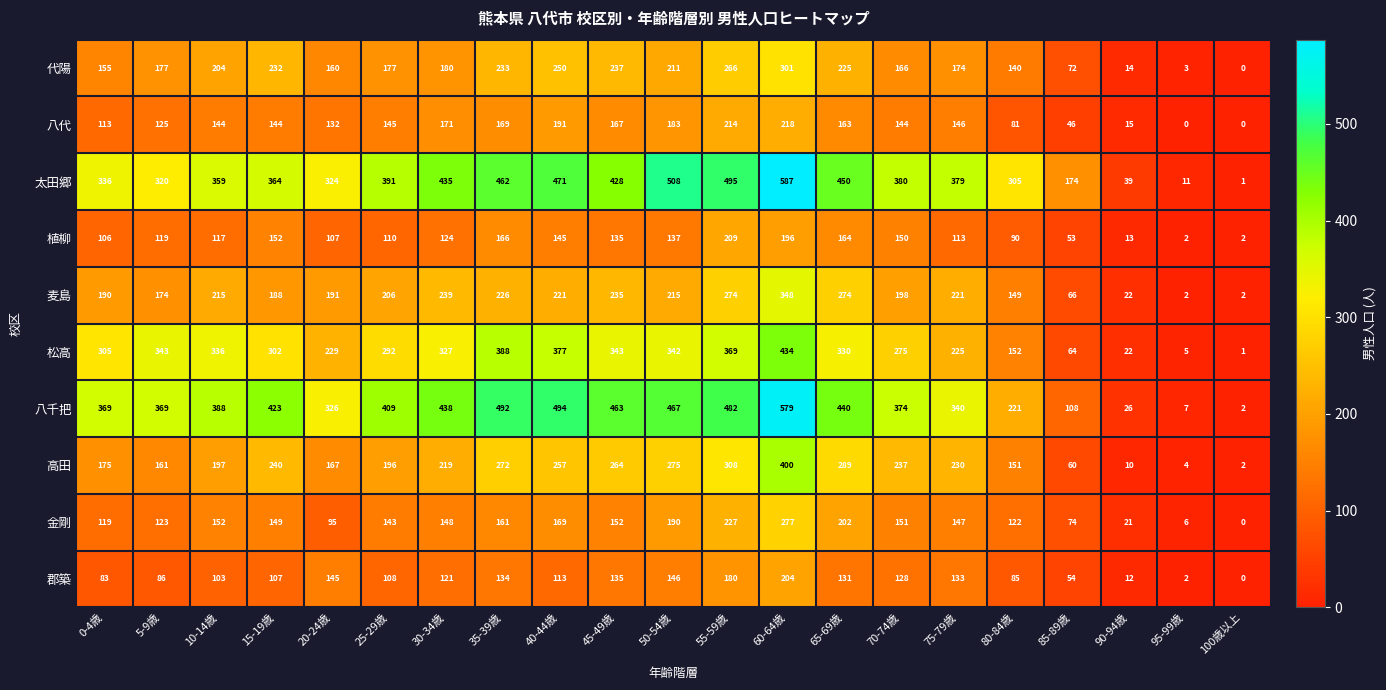

Where is 麦島 nearest to the value 175?

5-9歳